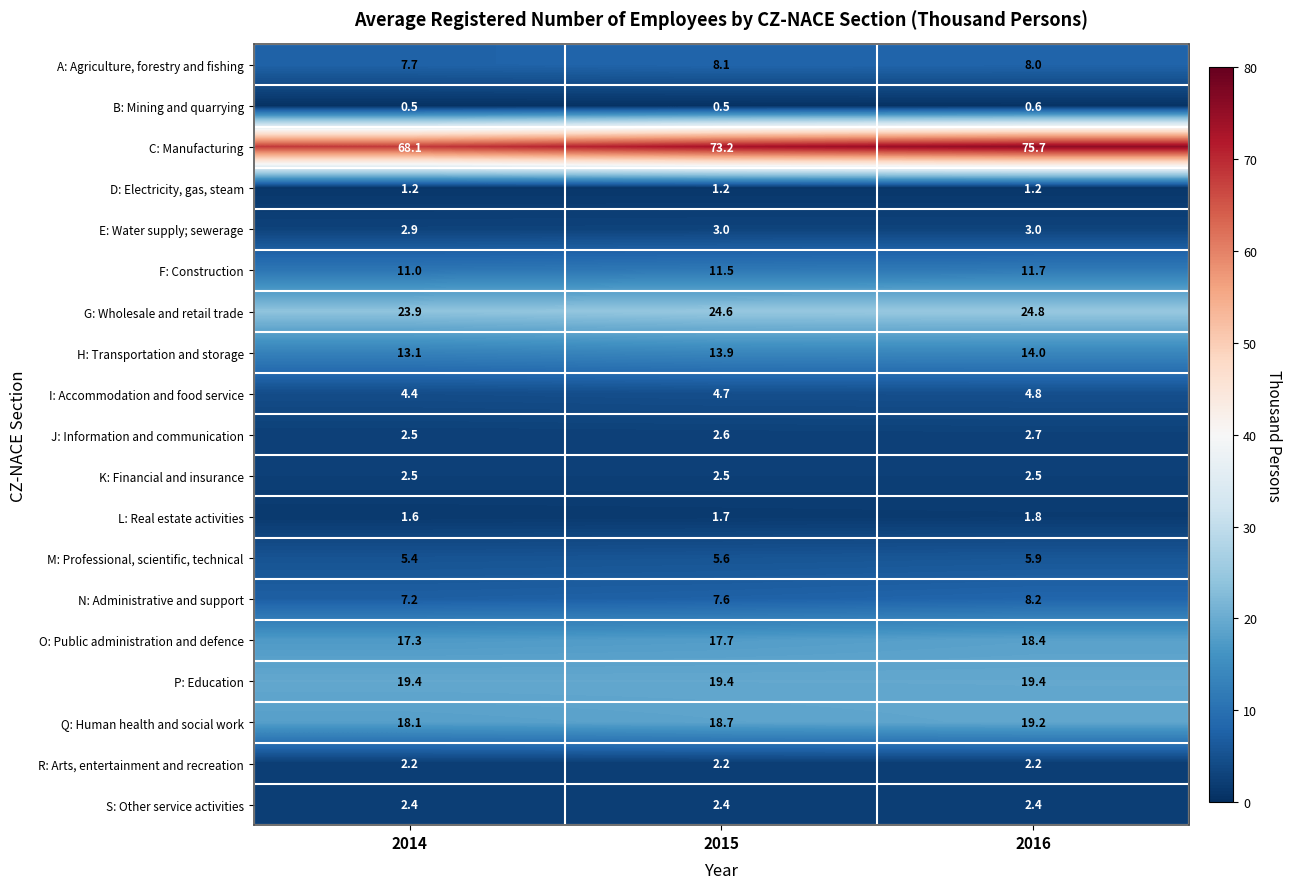

What is the sum of the N: Administrative and support values at 2015 and 2016?

15.8